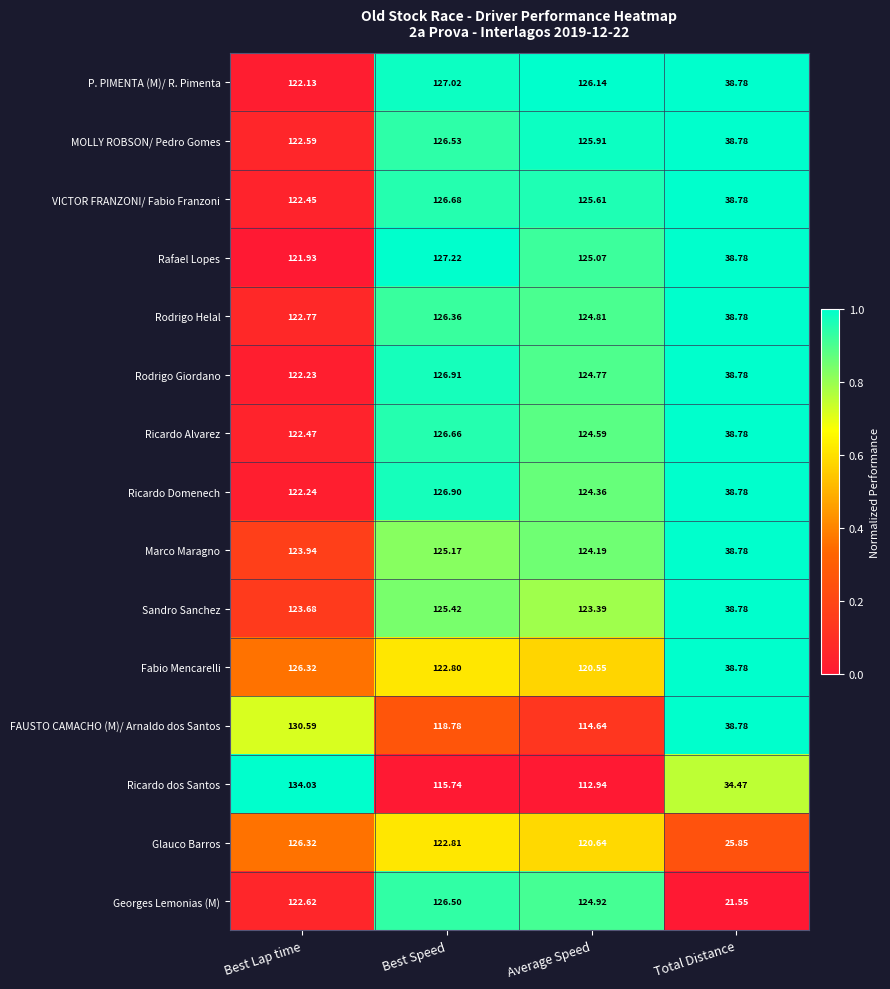

At which label does Rafael Lopes first exceed 125?

Best Speed